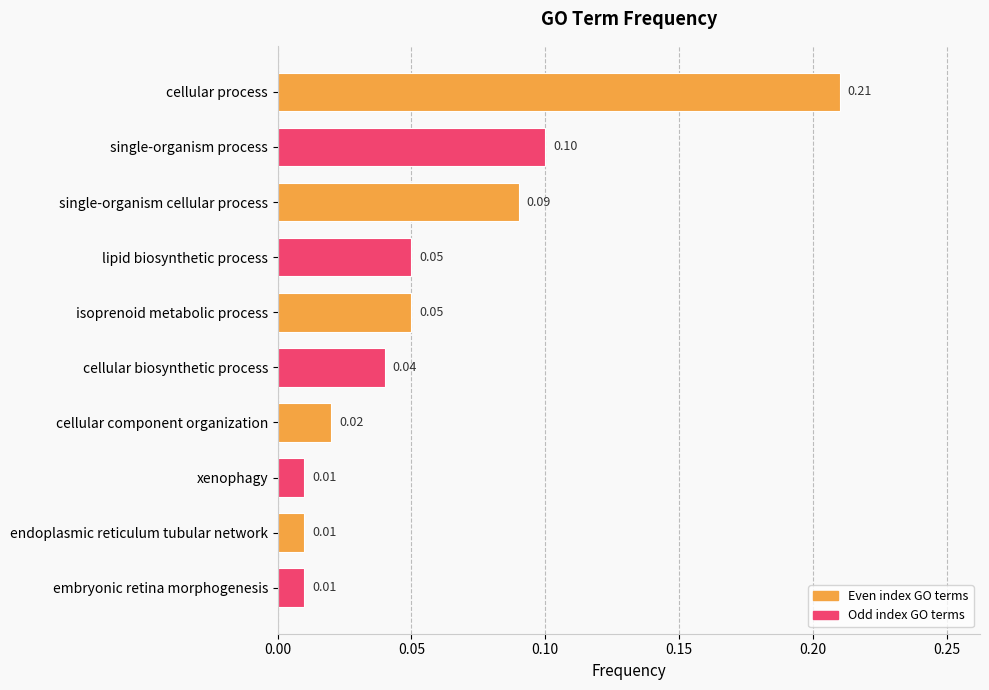

What is the sum of all values?

0.6